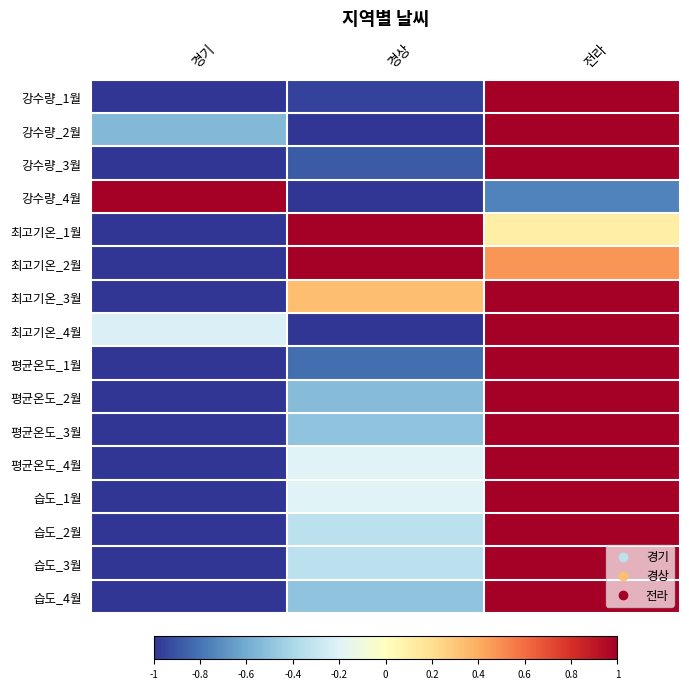

How many series are shown in this chart?

16